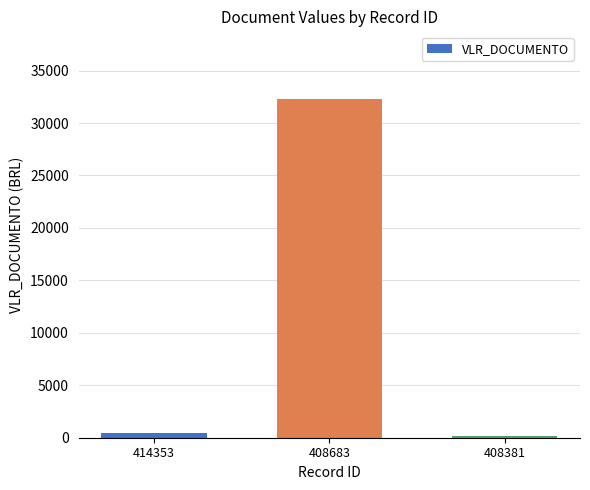

What is the difference between the maximum and second lowest values?

31835.7